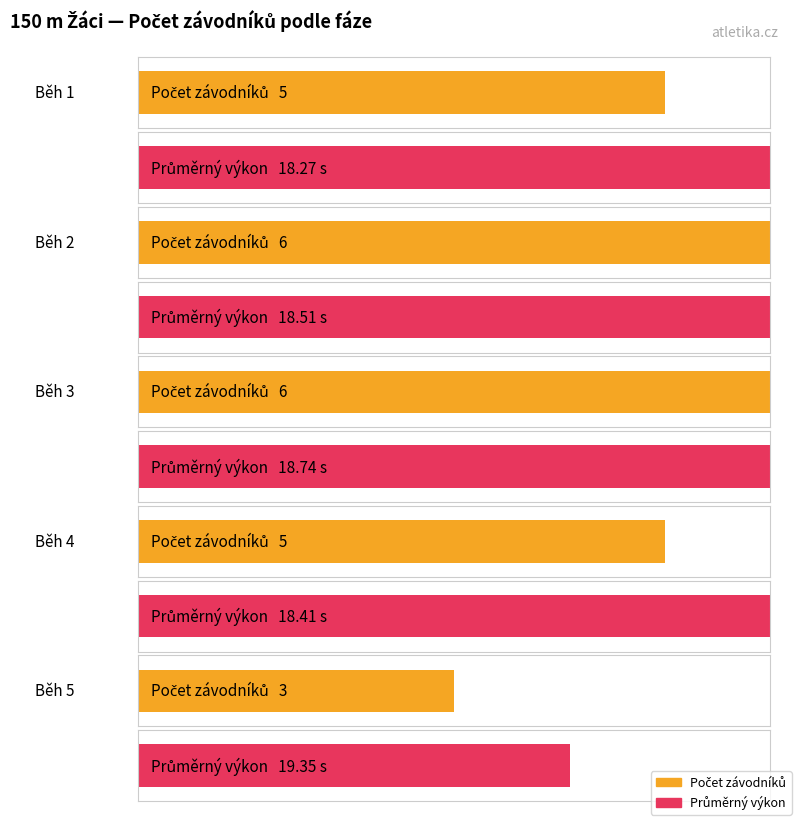

At how many categories does at least one series exceed 17?

5